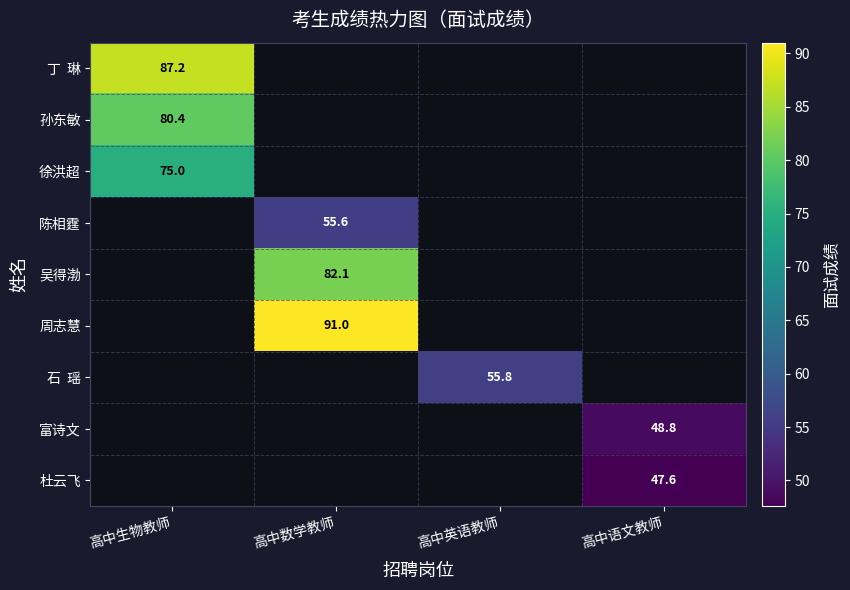

True or false: 富诗文 has a value of 63.8 at 高中语文教师.

False